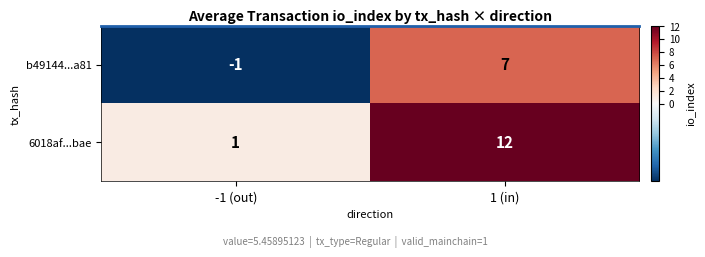

Which series has the largest total across all categories?

6018af...bae